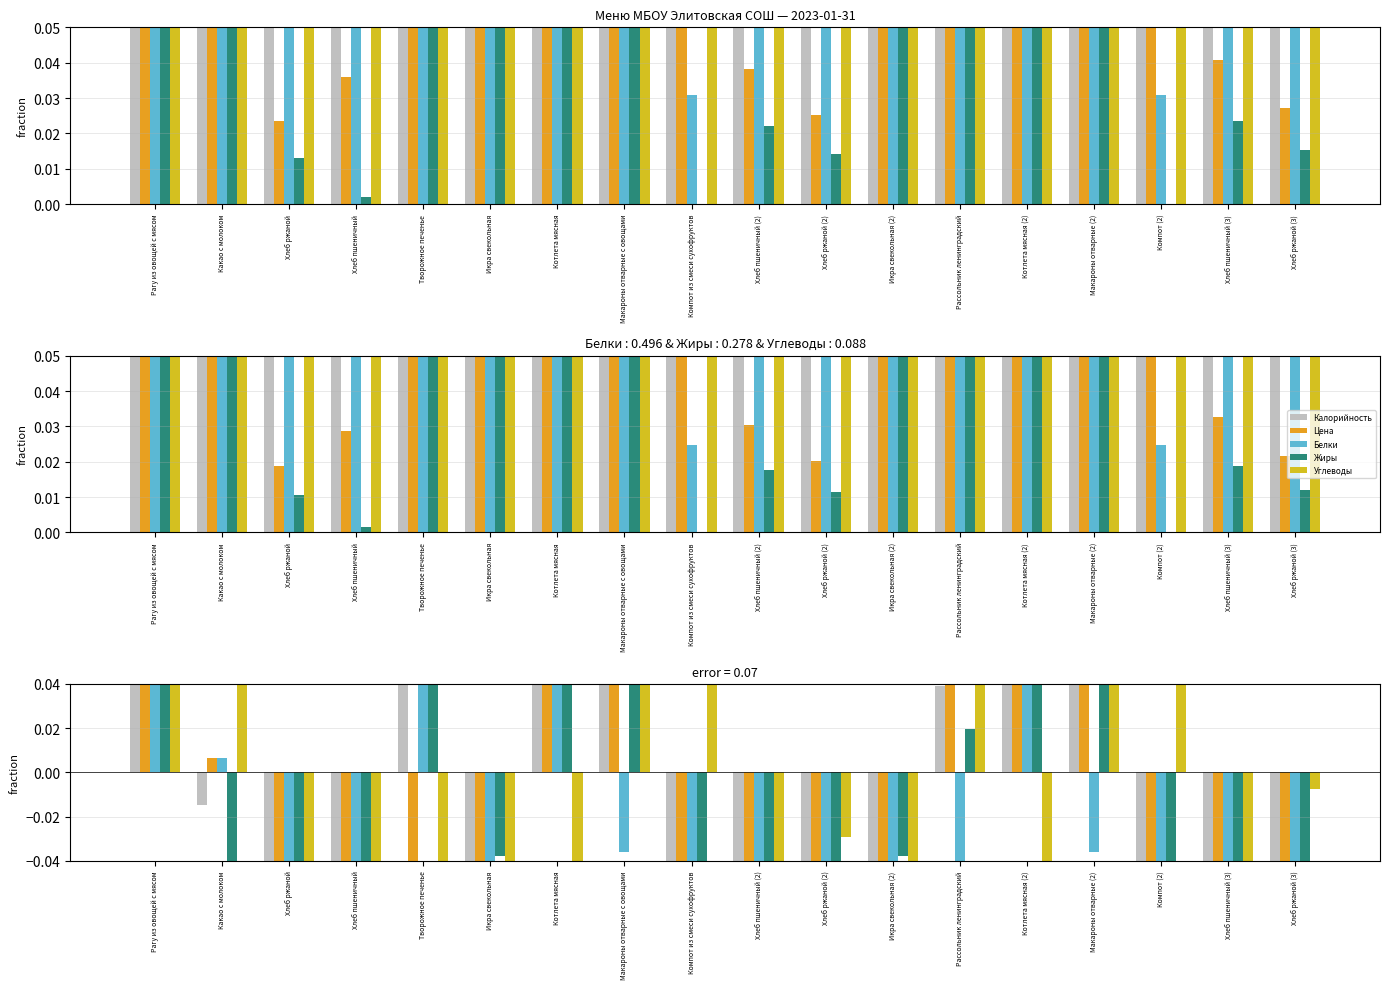

What is the value of the Углеводы bar at the 12th from the left?

-0.1